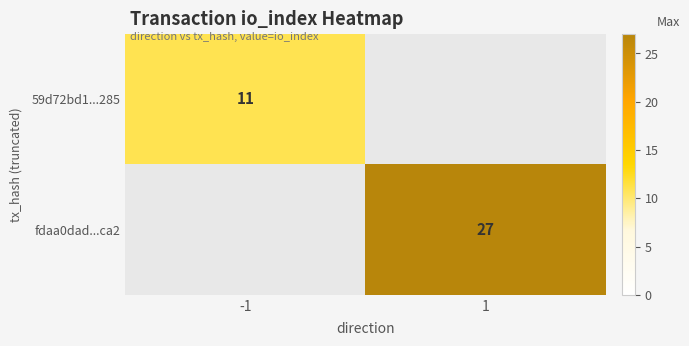

What is the smallest value displayed?

11.0